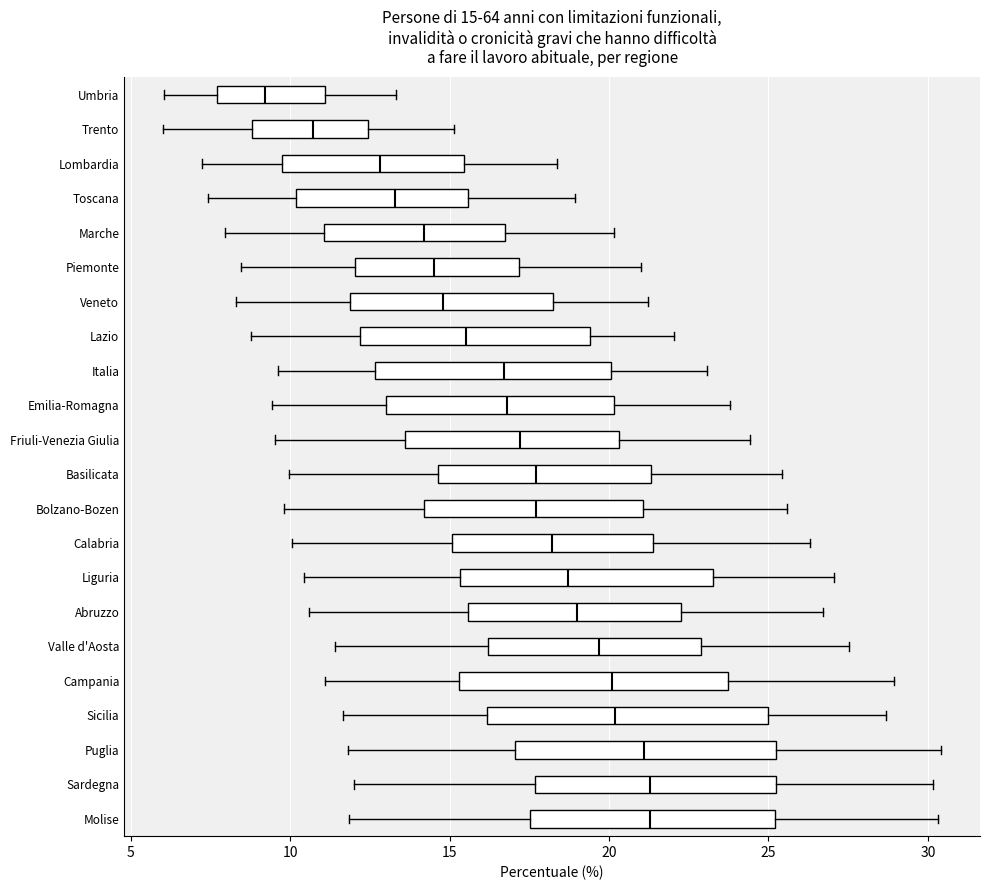

Which box has the furthest to the left median line?

Umbria